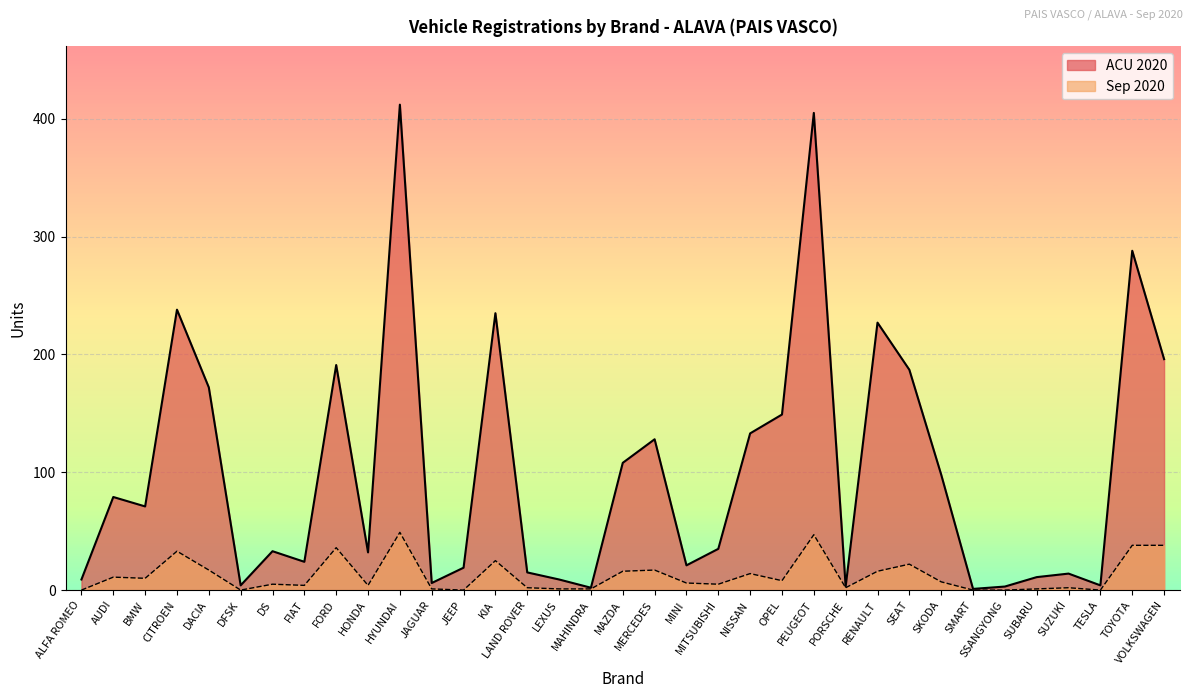

The value at HONDA is 32. True or false?

True